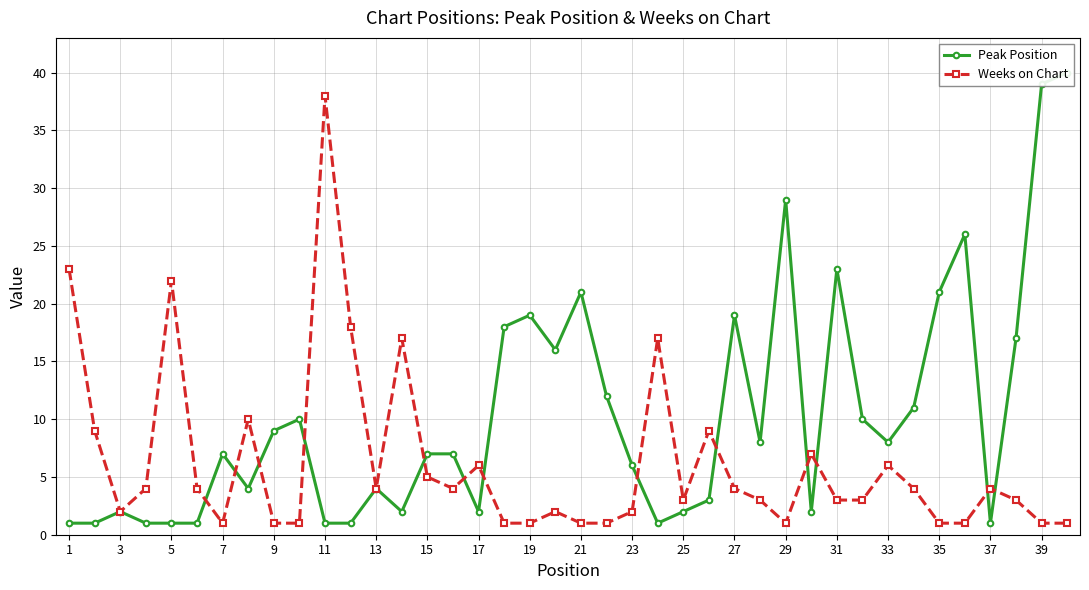

What is the difference between the maximum and minimum values in the Weeks on Chart series?

37